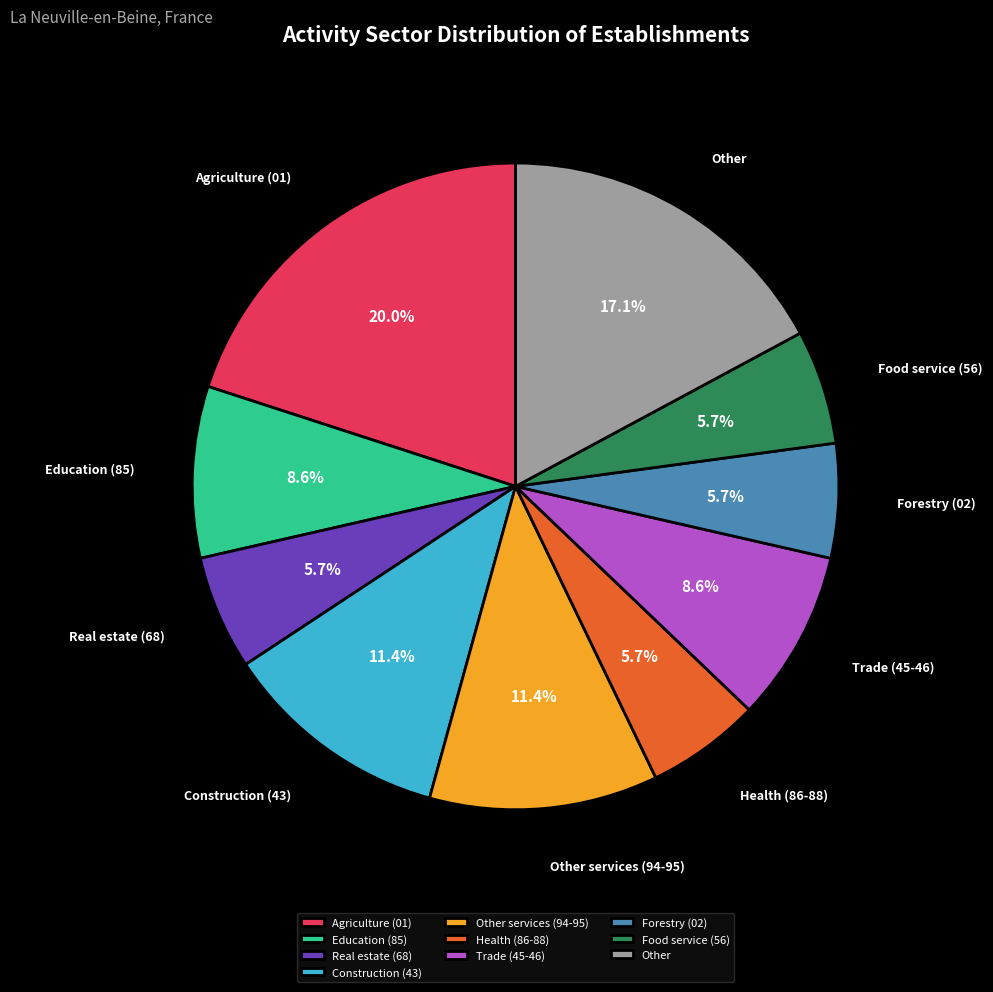

Combined, what portion of the pie is Education (85) and Other?

25.7%